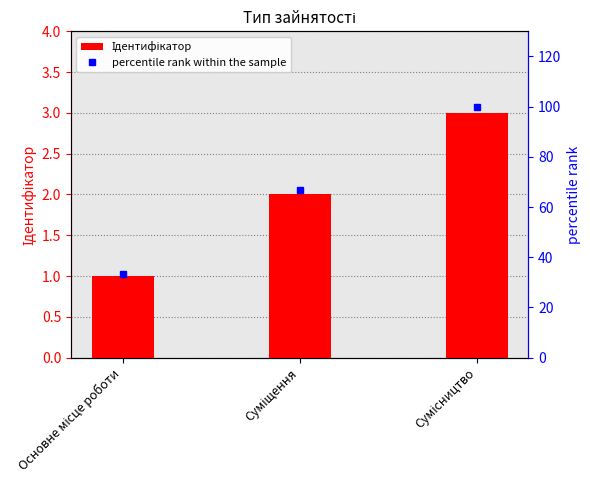

Is it true that Ідентифікатор equals 1.6 at Сумісництво?

False